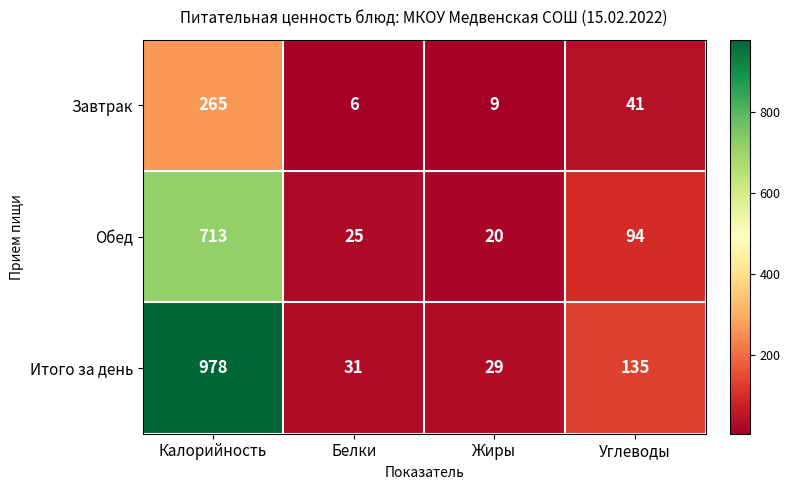

What is the minimum value for Итого за день?

29